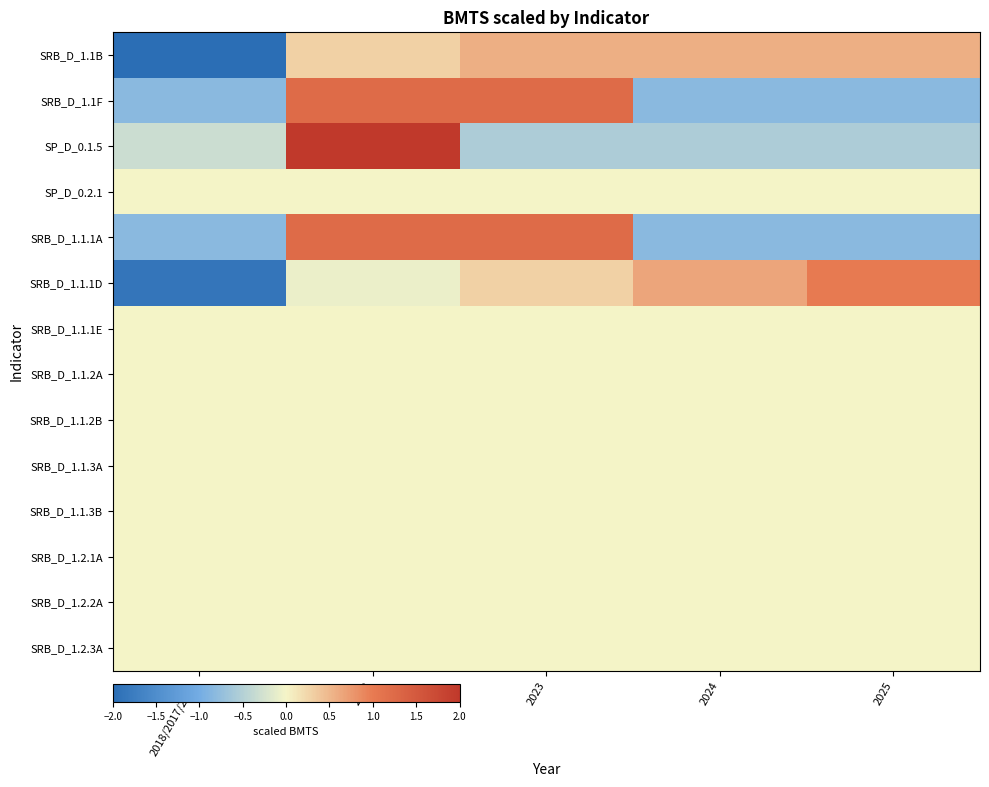

Reading left to right, extract all data points from this chart.

SRB_D_1.1B: 2018/2017/2021=-2.0	2022=0.3	2023=0.6	2024=0.6	2025=0.6
SRB_D_1.1F: 2018/2017/2021=-0.8	2022=1.2	2023=1.2	2024=-0.8	2025=-0.8
SP_D_0.1.5: 2018/2017/2021=-0.3	2022=2.0	2023=-0.6	2024=-0.6	2025=-0.6
SP_D_0.2.1: 2018/2017/2021=0.0	2022=0.0	2023=0.0	2024=0.0	2025=0.0
SRB_D_1.1.1A: 2018/2017/2021=-0.8	2022=1.2	2023=1.2	2024=-0.8	2025=-0.8
SRB_D_1.1.1D: 2018/2017/2021=-1.9	2022=-0.1	2023=0.3	2024=0.6	2025=1.0
SRB_D_1.1.1E: 2018/2017/2021=0.0	2022=0.0	2023=0.0	2024=0.0	2025=0.0
SRB_D_1.1.2A: 2018/2017/2021=0.0	2022=0.0	2023=0.0	2024=0.0	2025=0.0
SRB_D_1.1.2B: 2018/2017/2021=0.0	2022=0.0	2023=0.0	2024=0.0	2025=0.0
SRB_D_1.1.3A: 2018/2017/2021=0.0	2022=0.0	2023=0.0	2024=0.0	2025=0.0
SRB_D_1.1.3B: 2018/2017/2021=0.0	2022=0.0	2023=0.0	2024=0.0	2025=0.0
SRB_D_1.2.1A: 2018/2017/2021=0.0	2022=0.0	2023=0.0	2024=0.0	2025=0.0
SRB_D_1.2.2A: 2018/2017/2021=0.0	2022=0.0	2023=0.0	2024=0.0	2025=0.0
SRB_D_1.2.3A: 2018/2017/2021=0.0	2022=0.0	2023=0.0	2024=0.0	2025=0.0